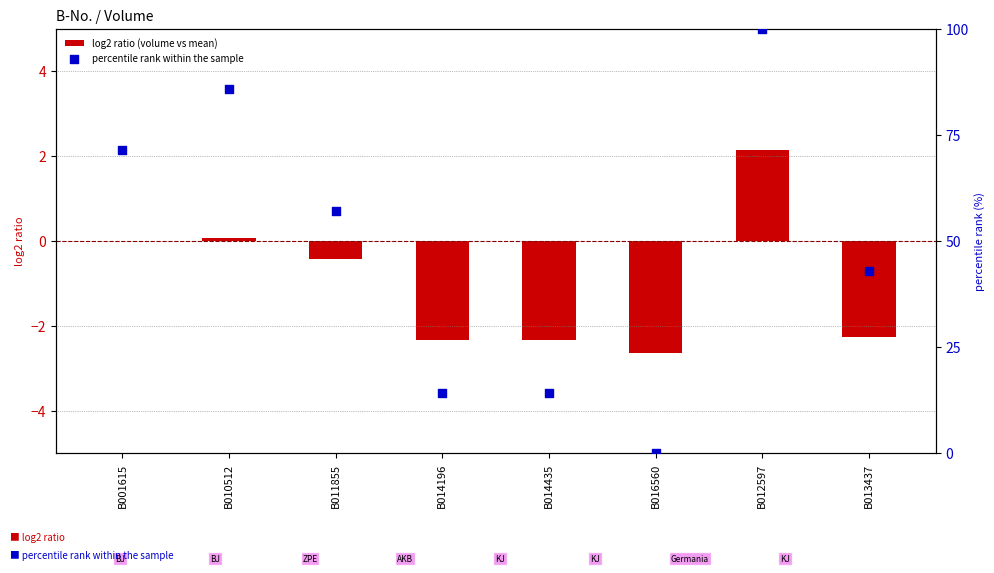

Which series has the largest total across all categories?

percentile rank within the sample